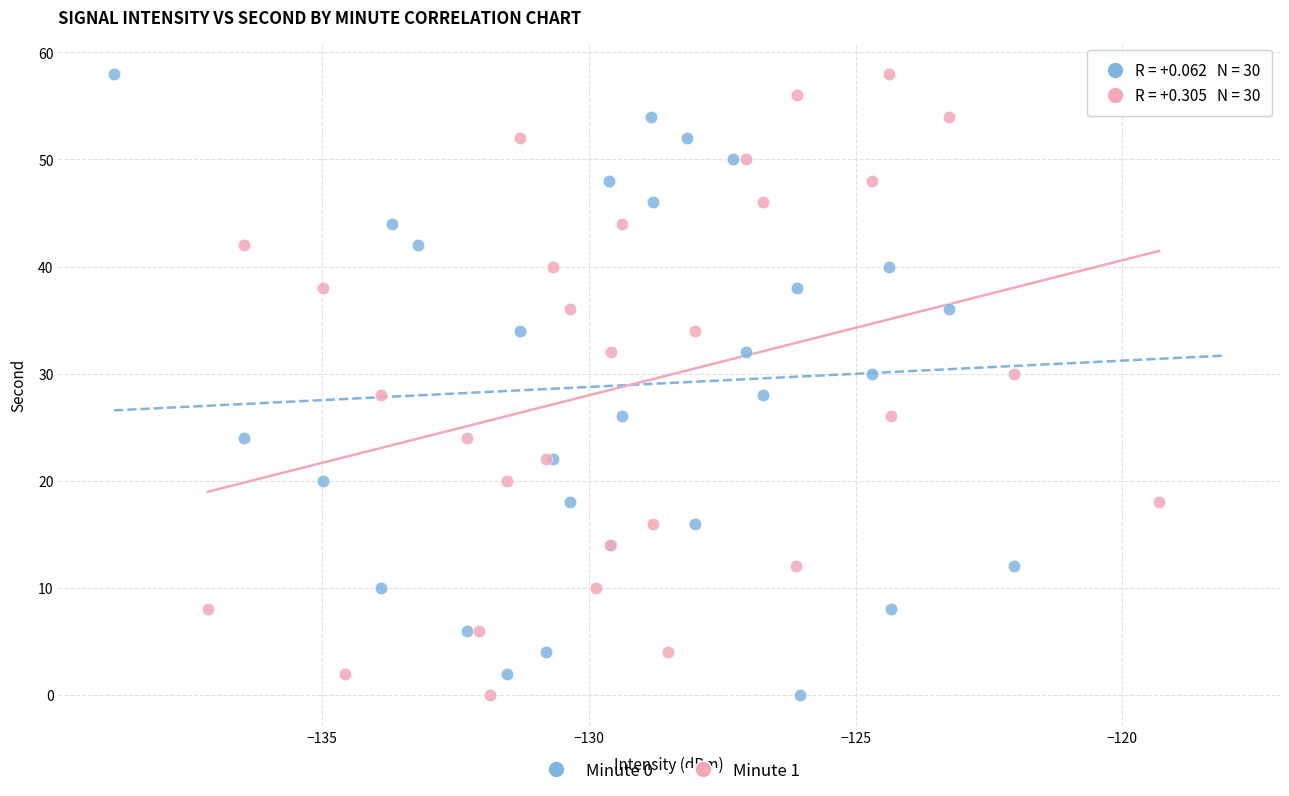

What are all the series names shown in the legend?

Minute 0, Minute 1